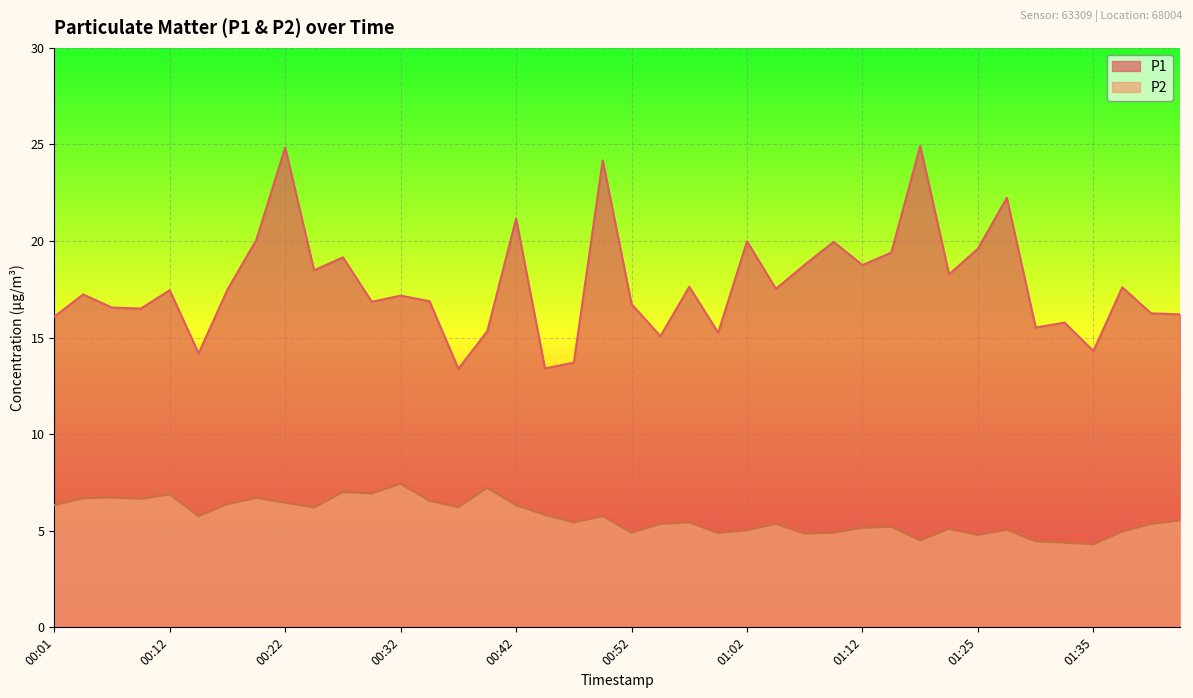

At which category is the sum across all series the highest?

00:22